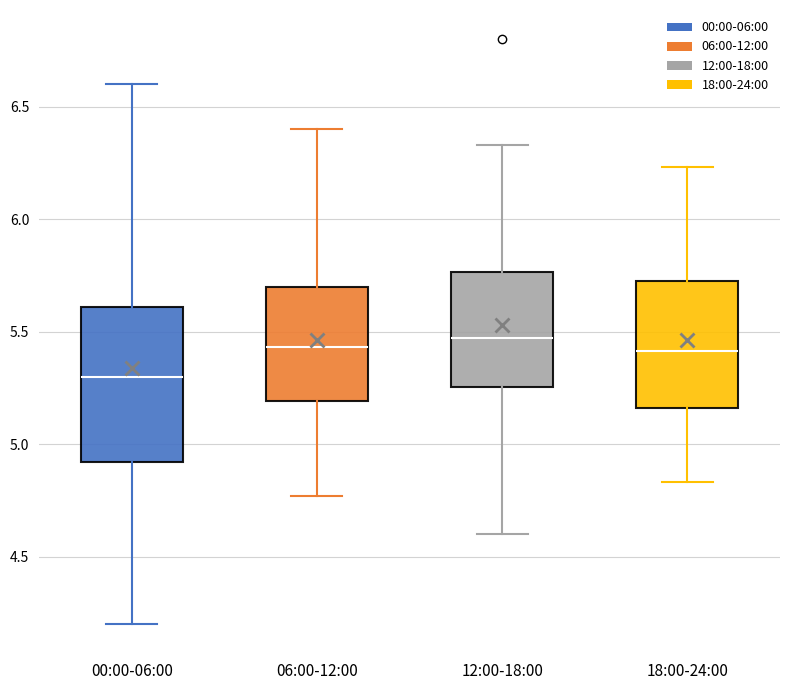

Where does the median line of the box for 00:00-06:00 sit on the y-axis? The values are not printed on the chart, so give them approximately, as read against the axis.

5.30